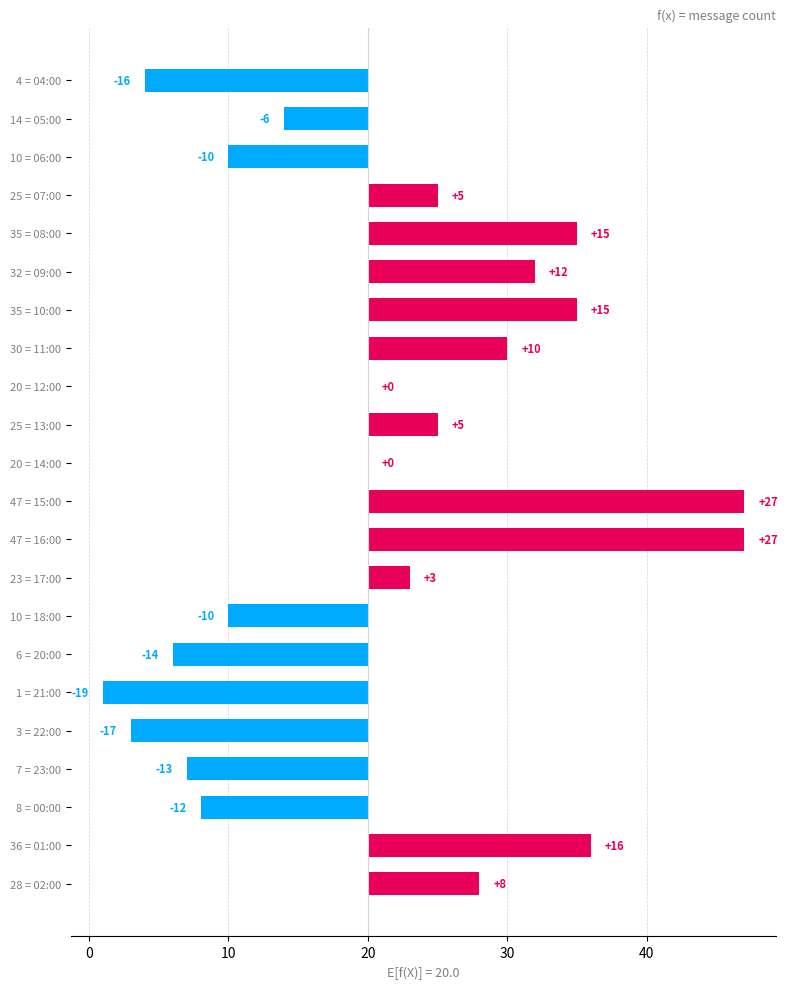

How many positive values are there?

11